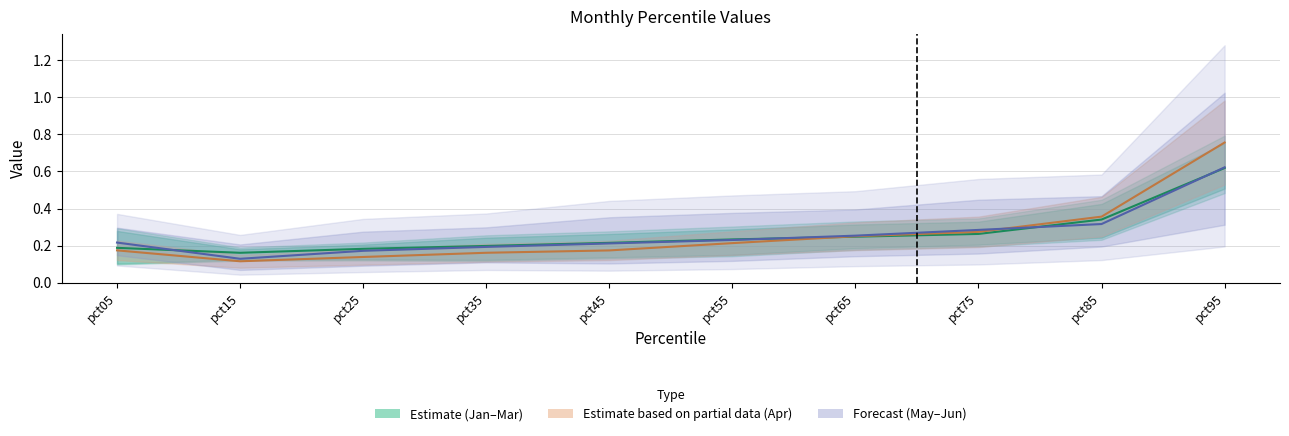

Where is Apr nearest to the value 0?

pct15